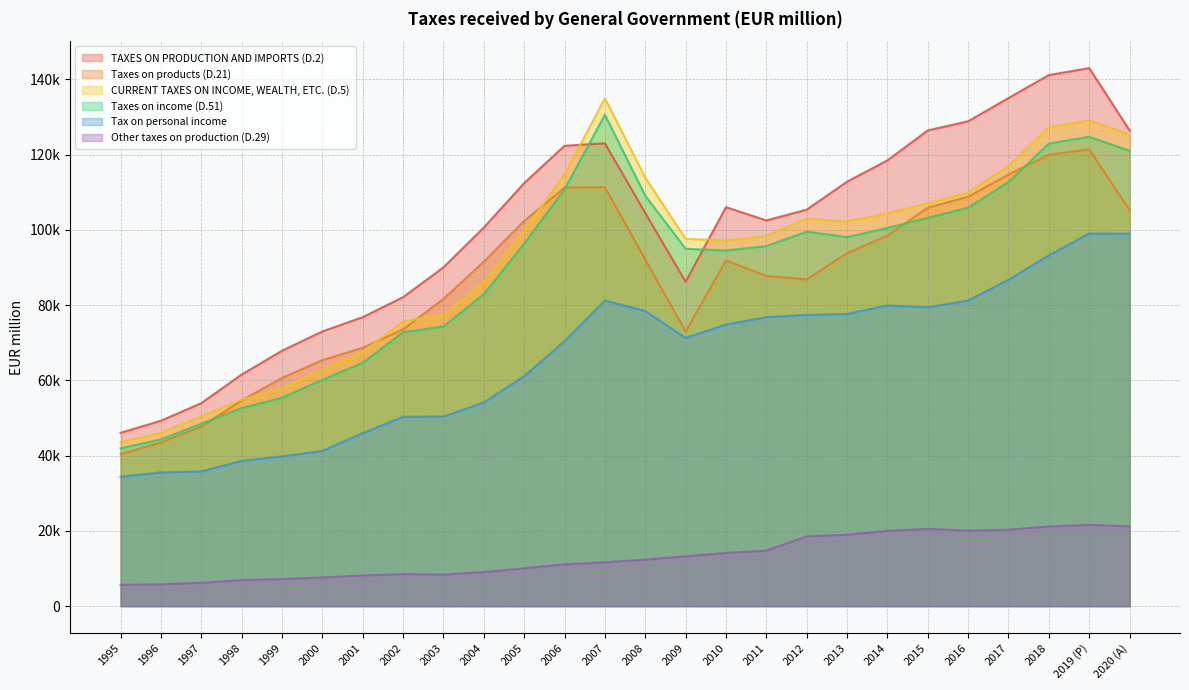

At 2008, list the series in order from smallest to largest.

Other taxes on production (D.29), Tax on personal income, Taxes on products (D.21), TAXES ON PRODUCTION AND IMPORTS (D.2), Taxes on income (D.51), CURRENT TAXES ON INCOME, WEALTH, ETC. (D.5)